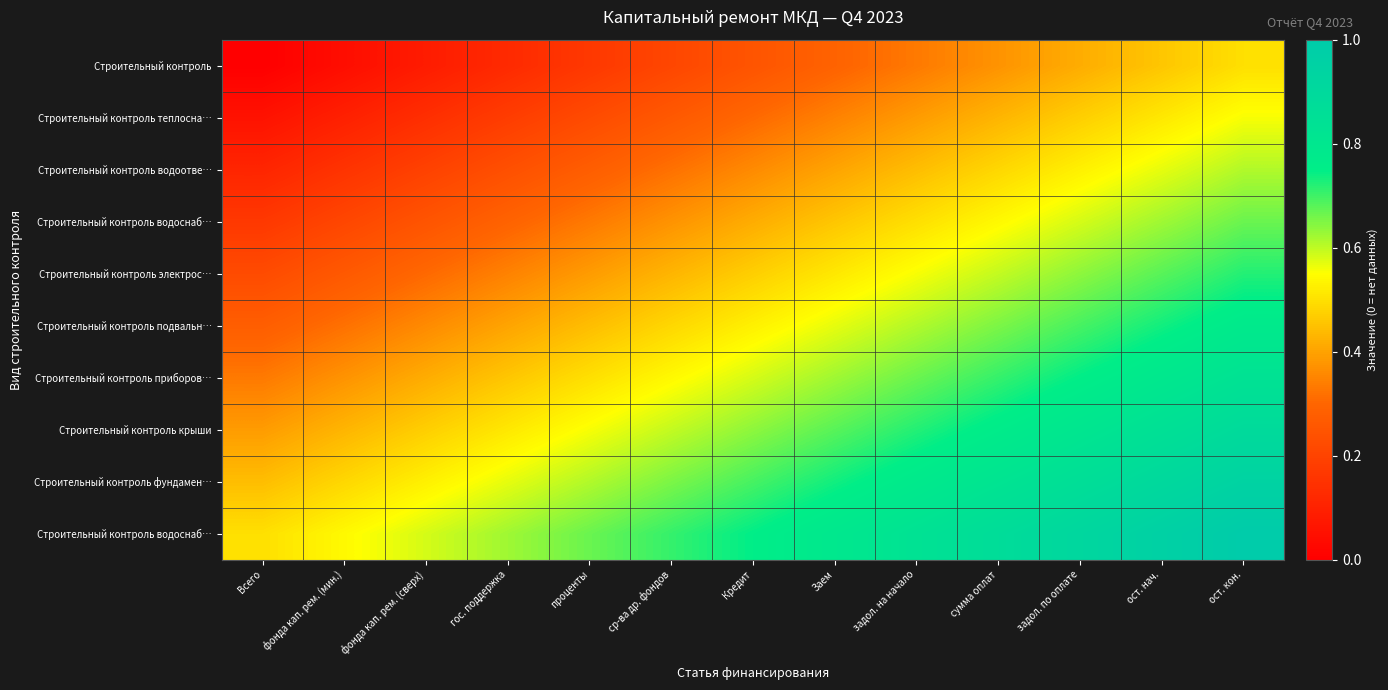

How many data points does each series have?

13